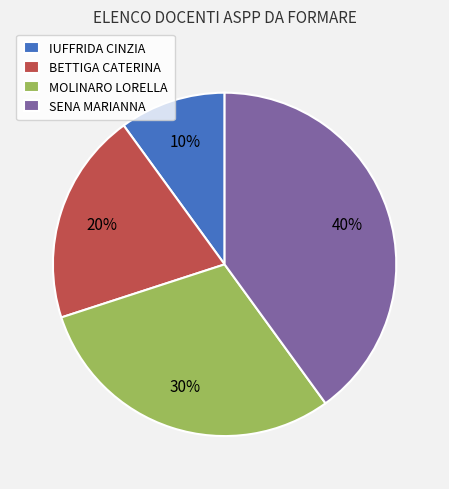

To the nearest percent, what portion does BETTIGA CATERINA represent?

20%